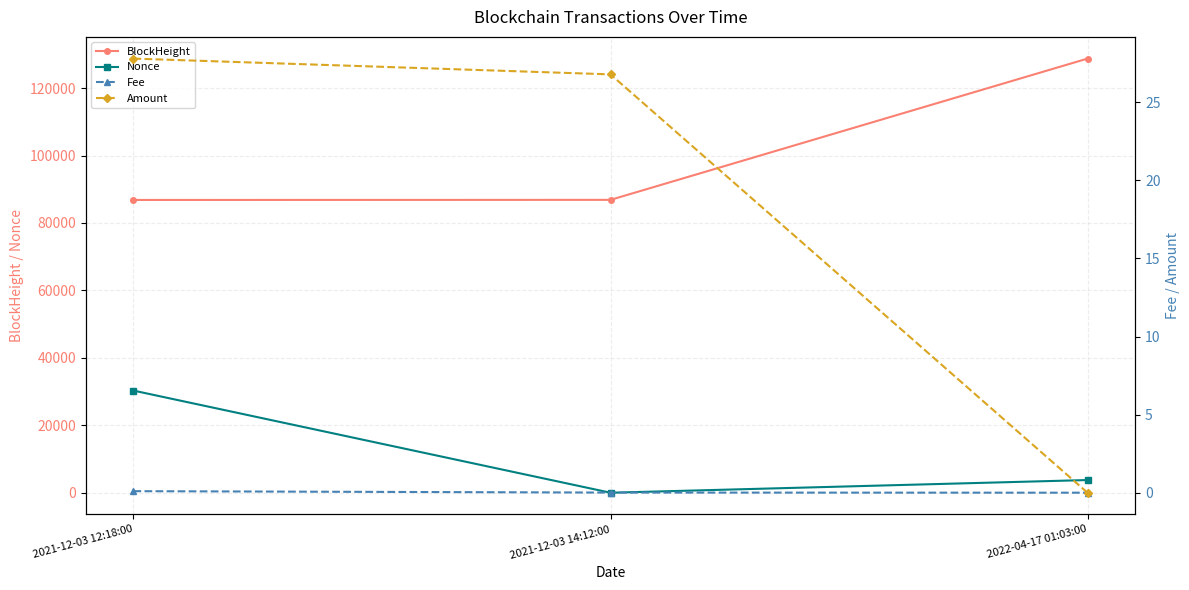

How many distinct data groups are displayed?

4